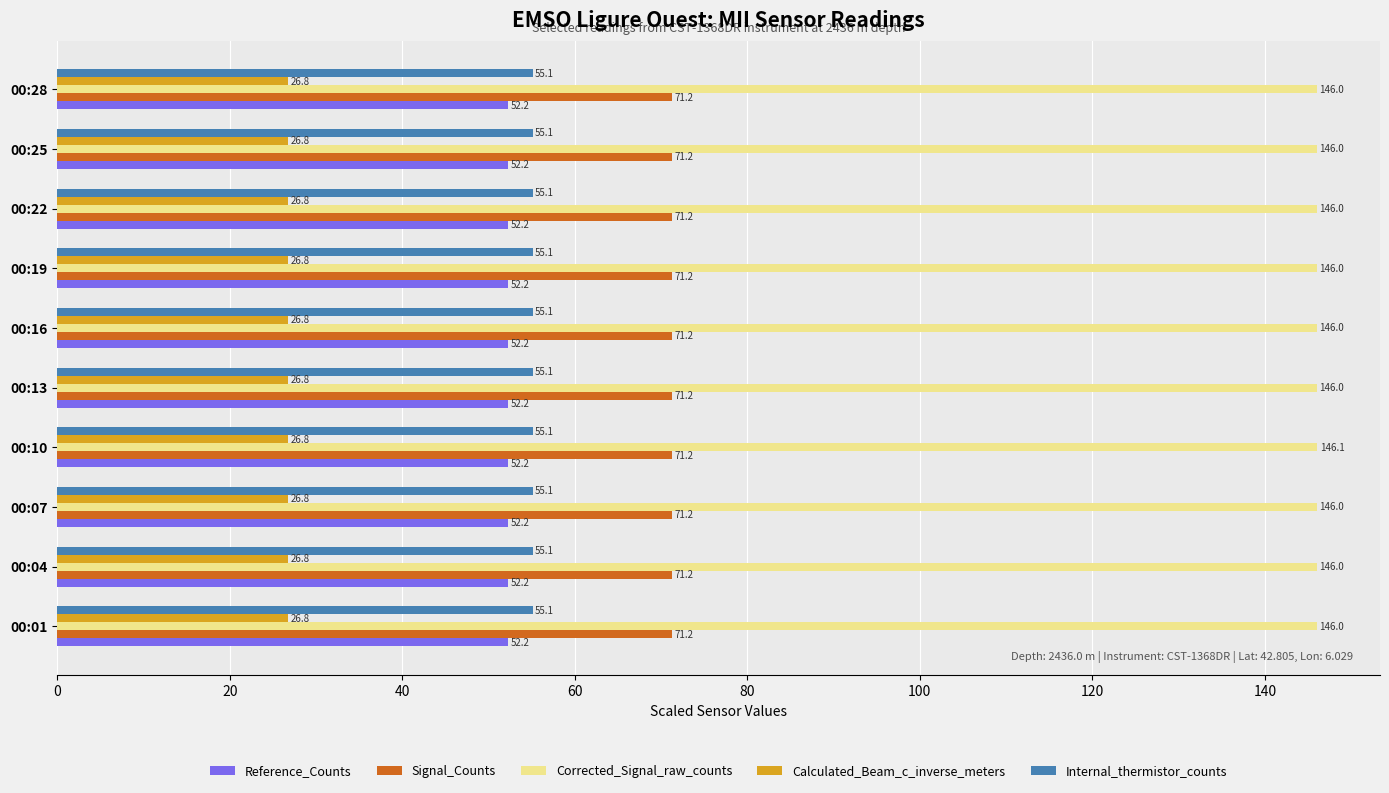

The Signal_Counts series shows 71.2 at 00:10. True or false?

True